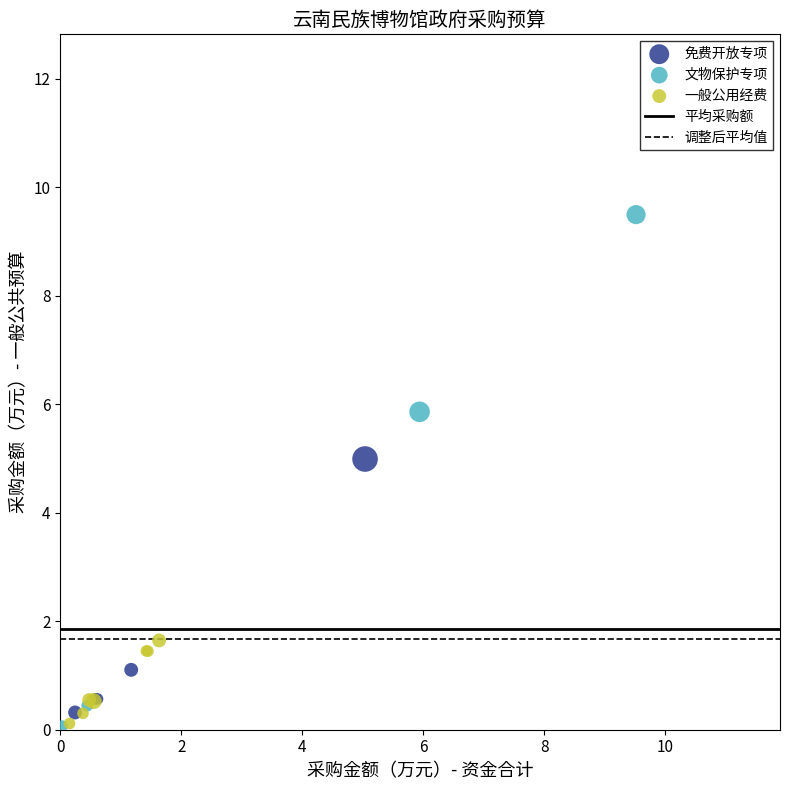

Which series has the largest Y range (max minus min)?

文物保护专项